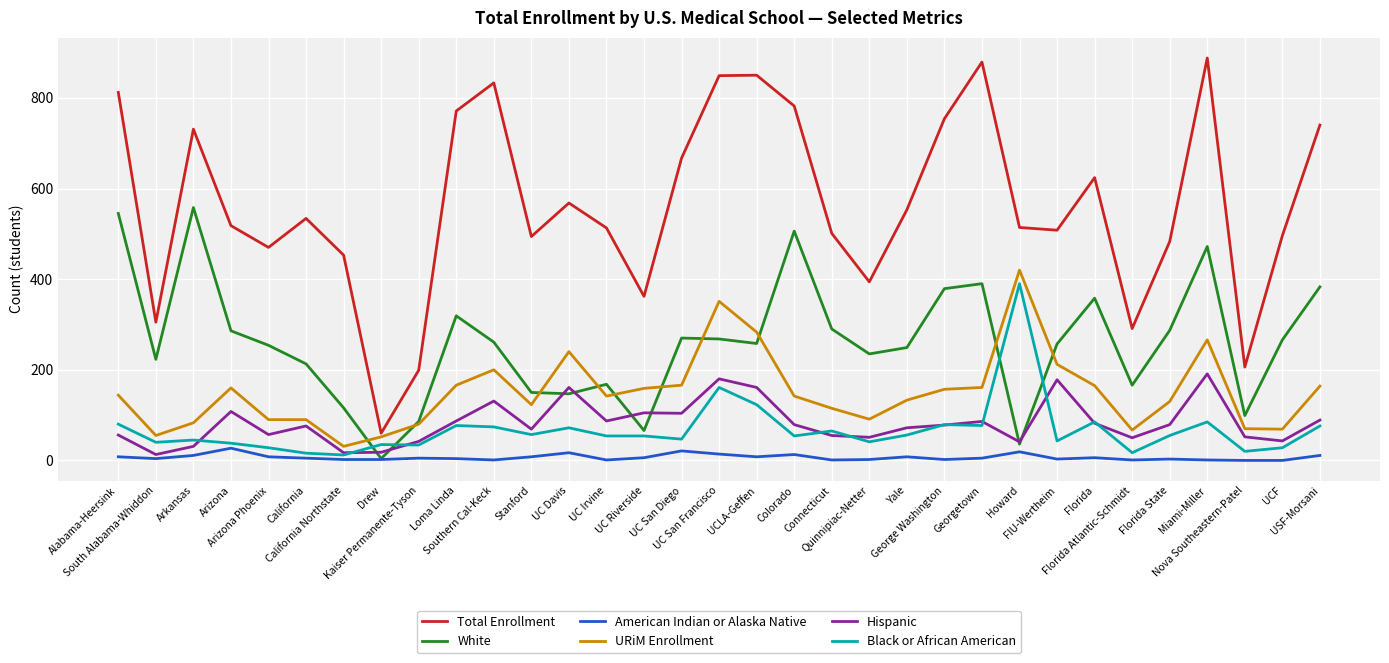

At which category is the sum across all series the highest?

Miami-Miller